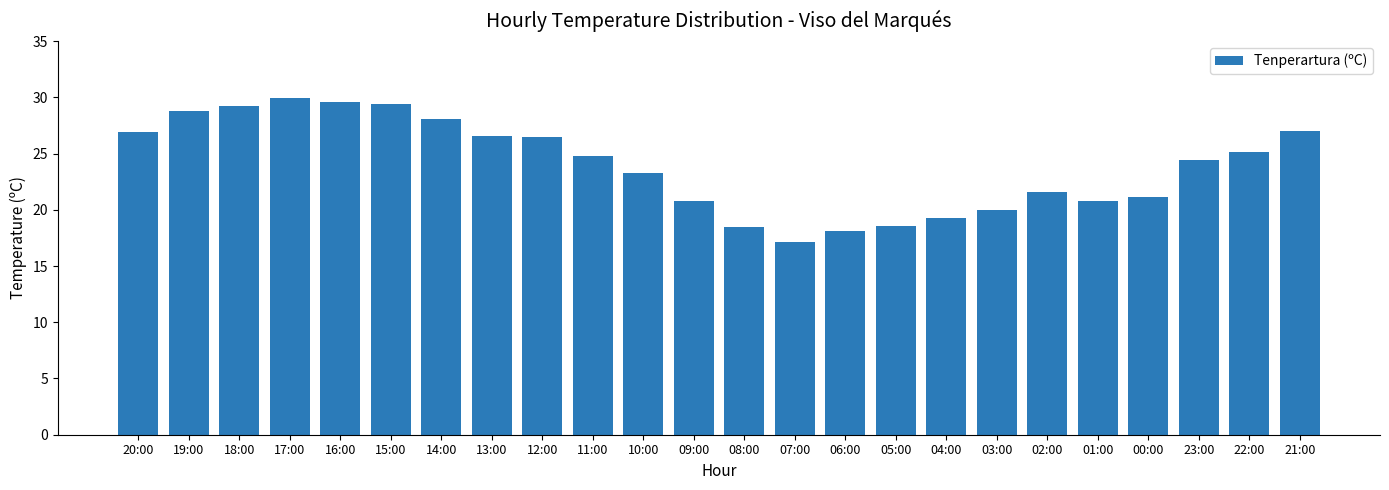

What is the value of the 10th bar from the left?

24.8